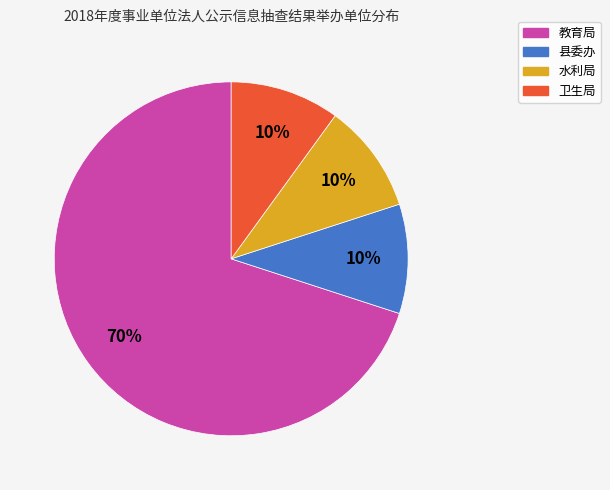

To the nearest percent, what percentage of the pie is 水利局?

10%